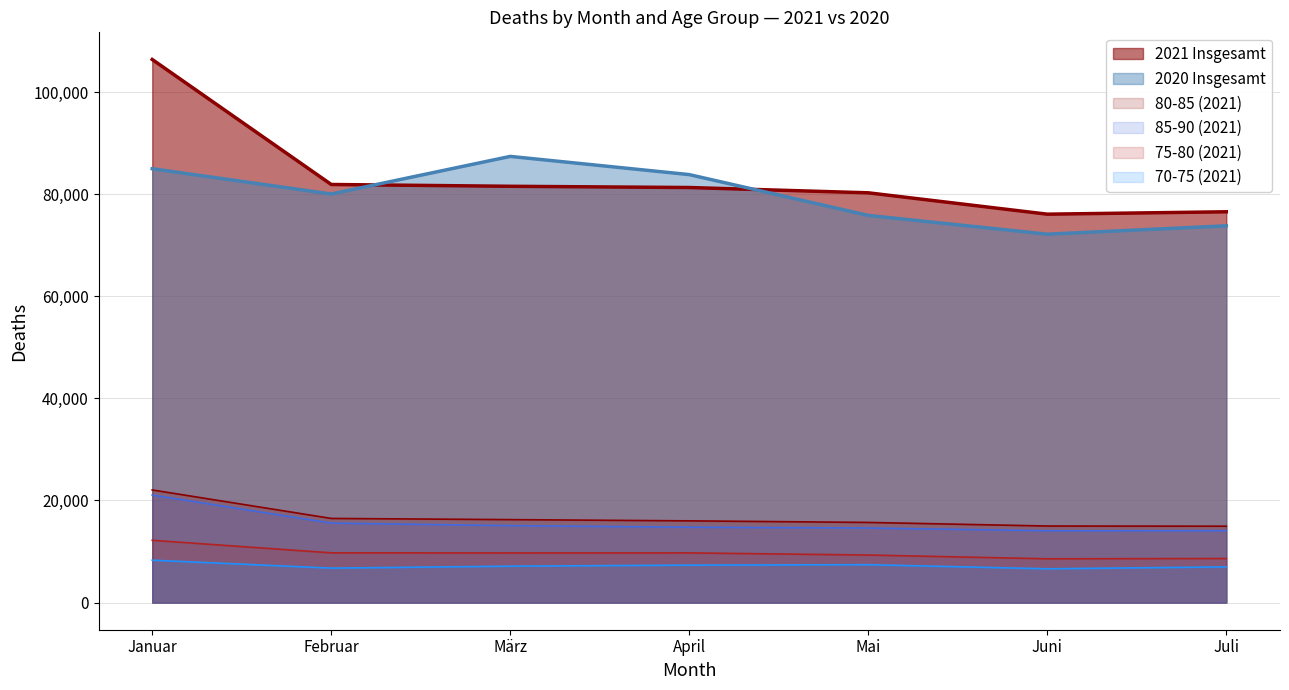

What is the difference between the maximum and minimum values in the Insgesamt (2020) series?

15237